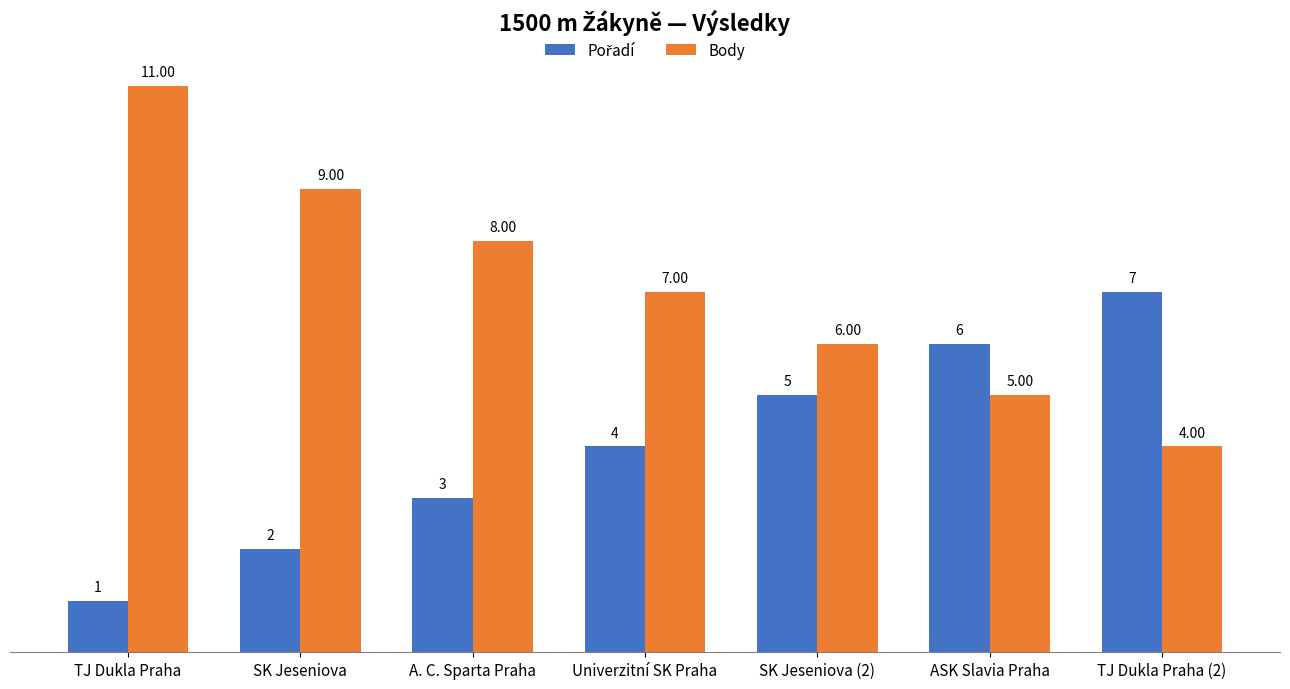

What position from the left is SK Jeseniova (2)?

5